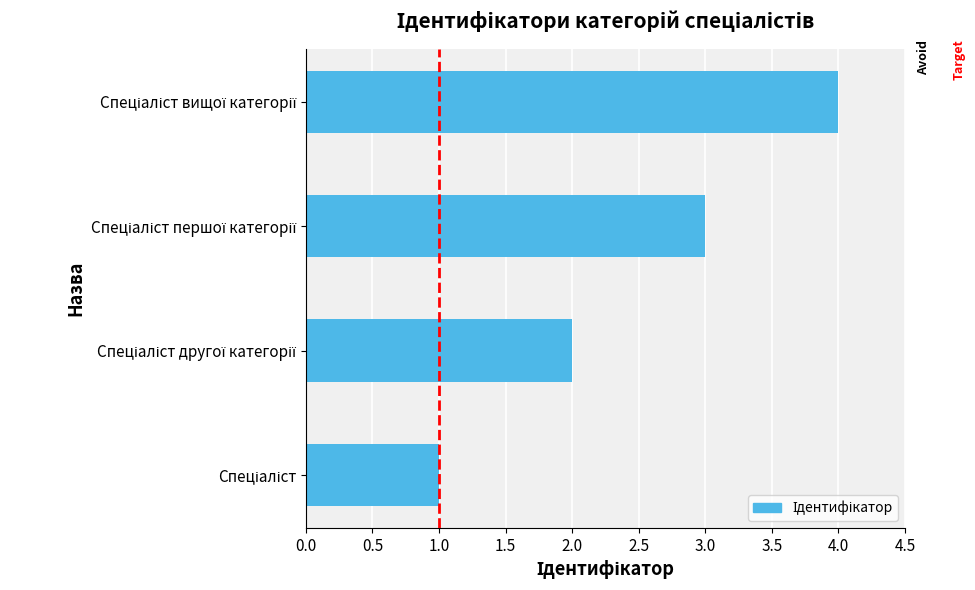

What is the difference between the maximum and minimum values?

3